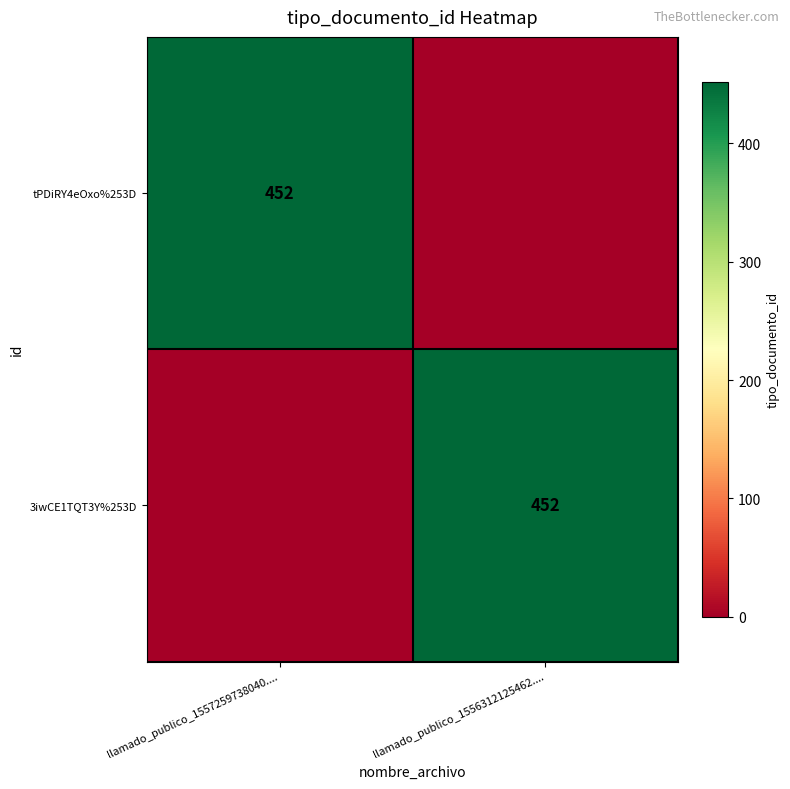

True or false: 3iwCE1TQT3Y%253D has a value of 675 at llamado_publico_1556312125462.....

False